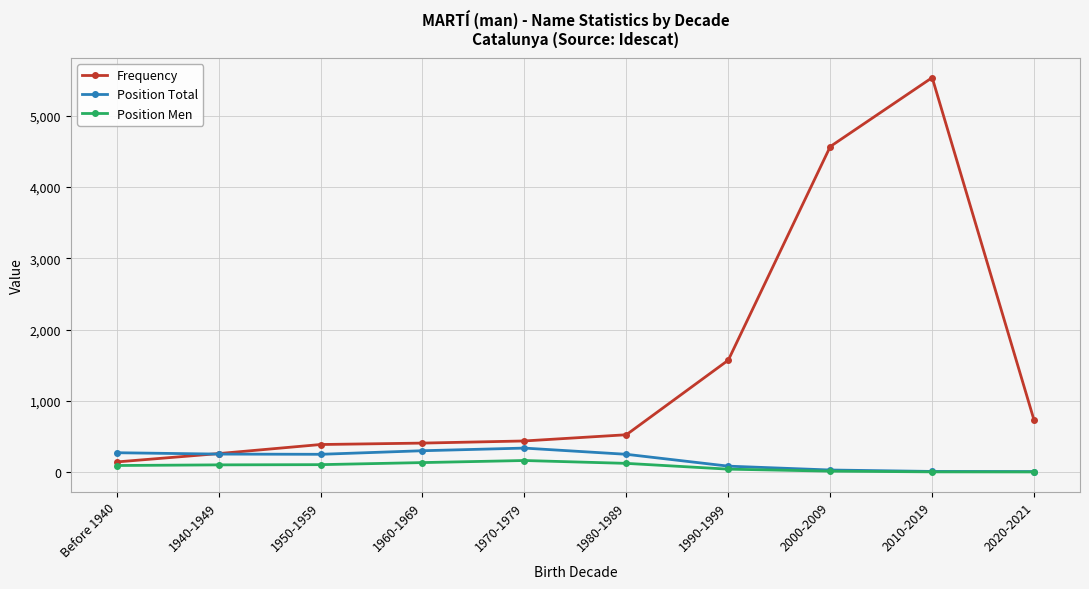

What is the sum of the Position Total values at 1980-1989 and Before 1940?

530